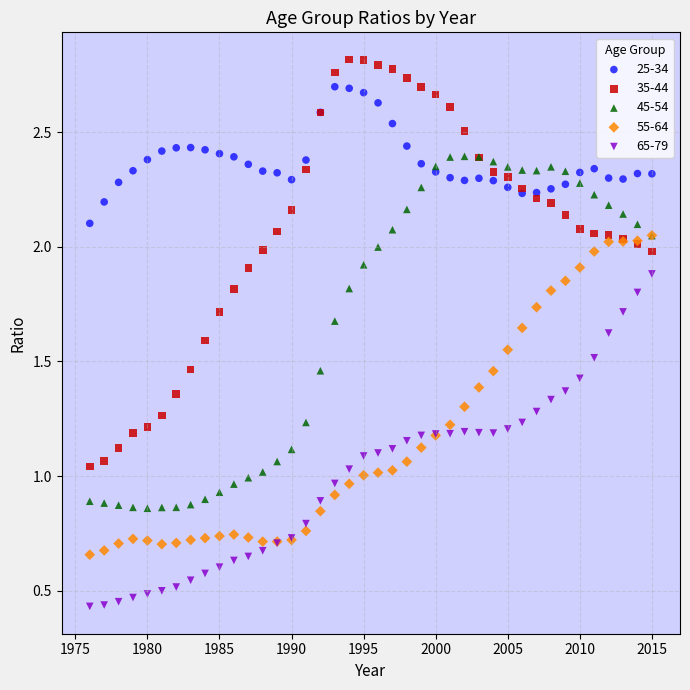

Which series contains the lowest Y value?

65-79